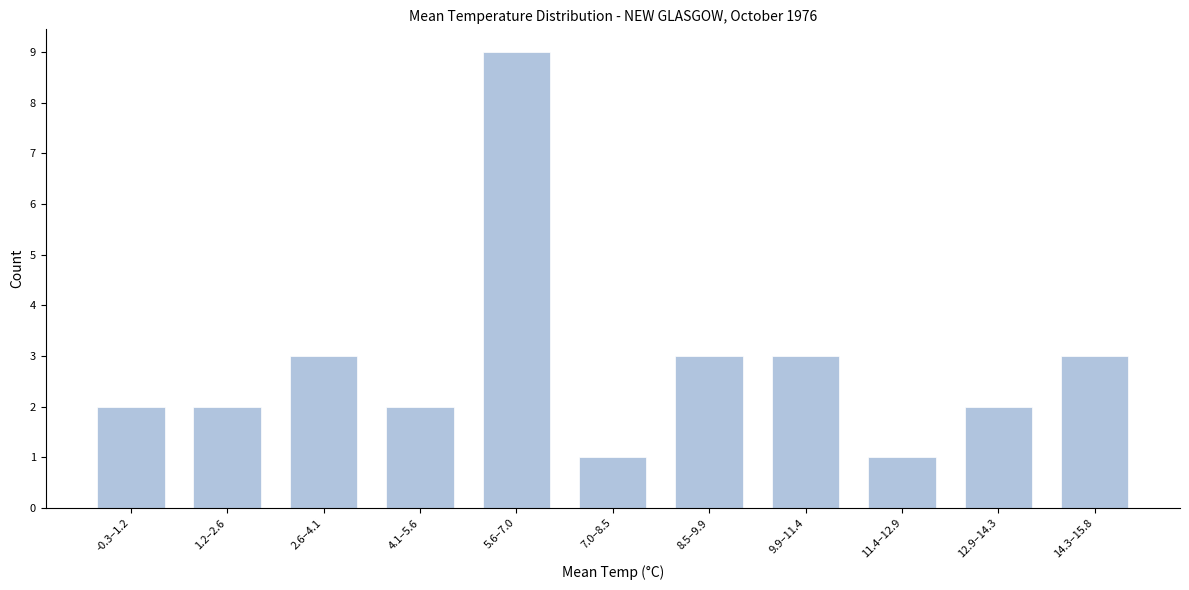

Reading left to right, extract all data points from this chart.

-0.3–1.2=2	1.2–2.6=2	2.6–4.1=3	4.1–5.6=2	5.6–7.0=9	7.0–8.5=1	8.5–9.9=3	9.9–11.4=3	11.4–12.9=1	12.9–14.3=2	14.3–15.8=3